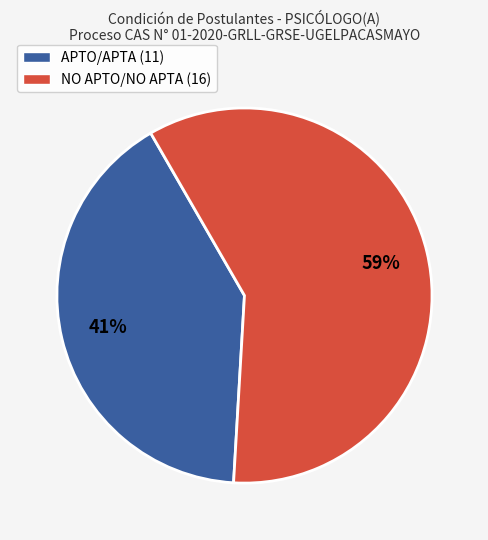

What is the majority slice?

NO APTO/NO APTA